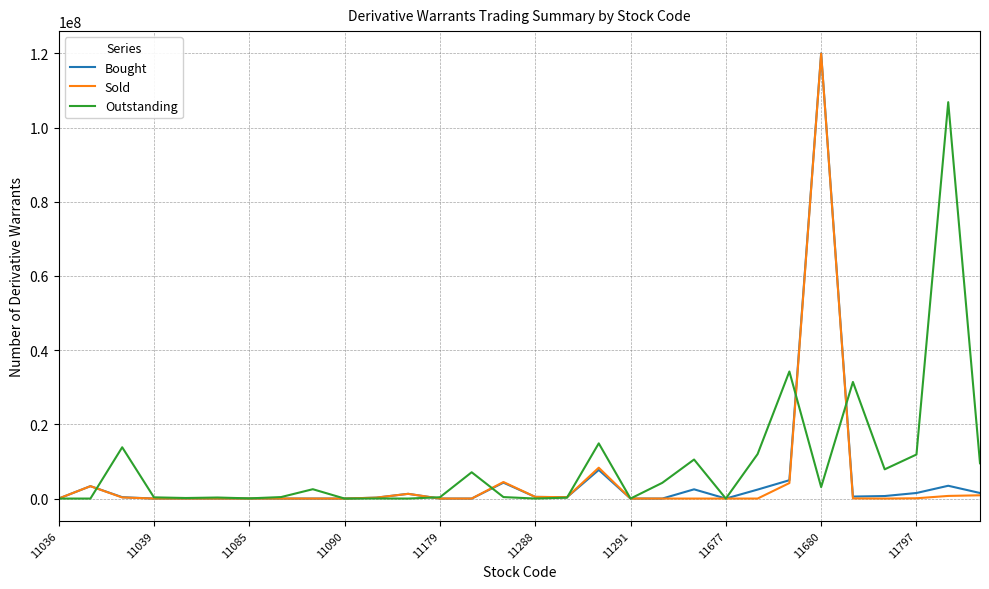

What is the average value of the Sold series?

4819500